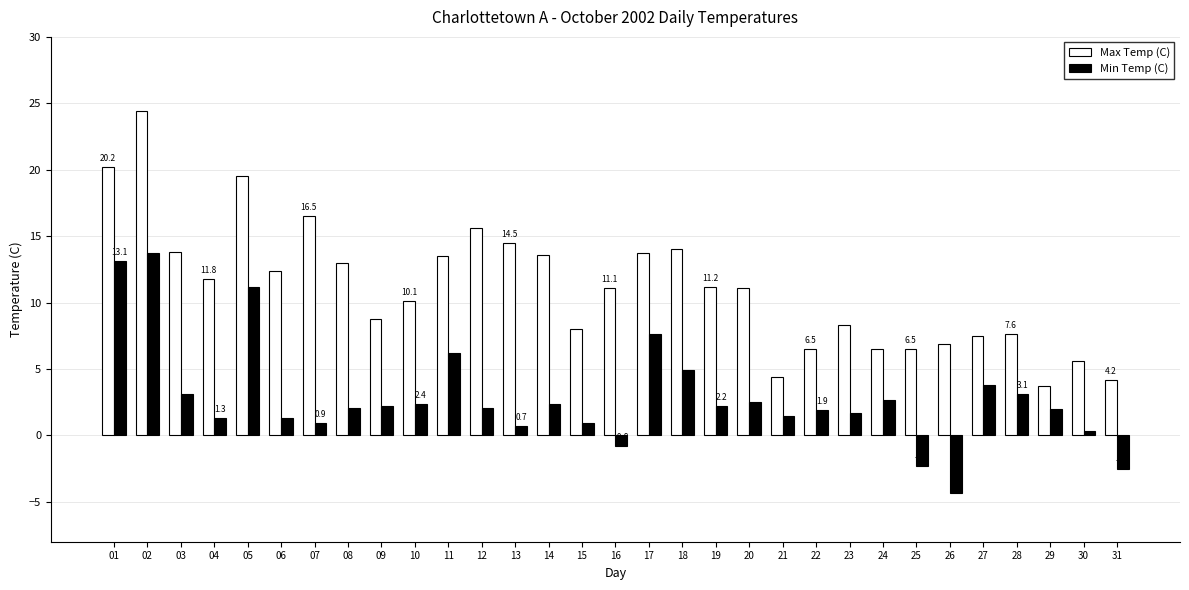

The value of Max Temp (C) at 29 is 3.7. True or false?

True